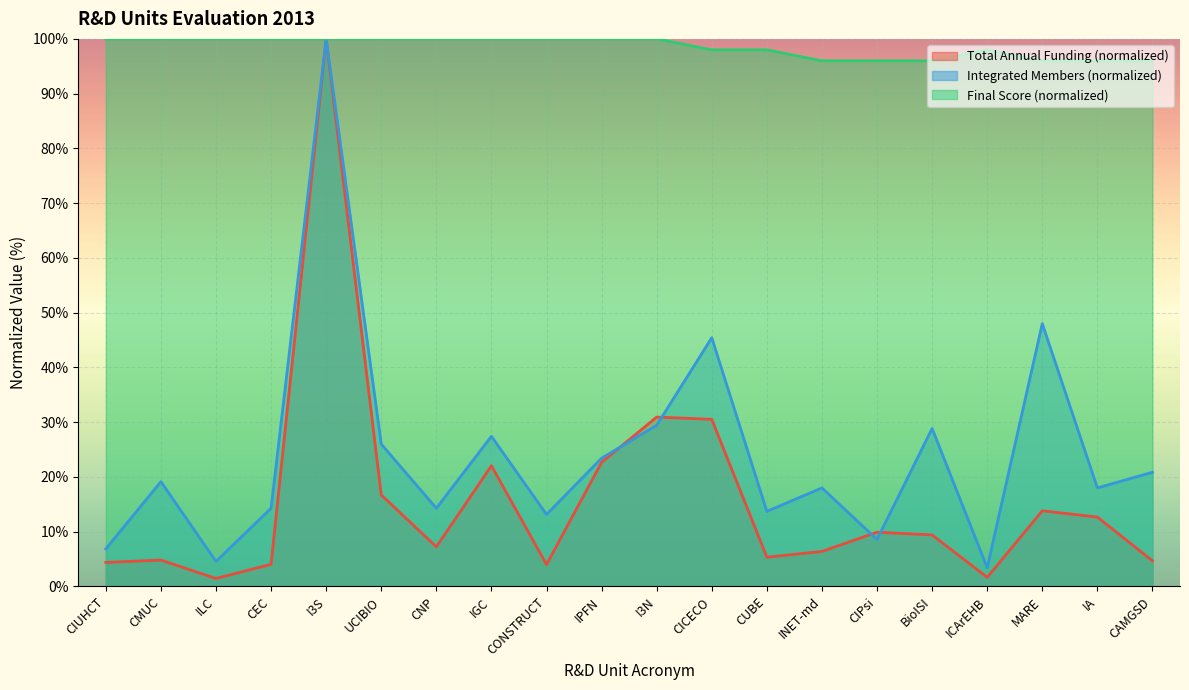

Reading right to left, extract all data points from this chart.

Total Annual Funding: CAMGSD=4.7	IA=12.7	MARE=13.8	ICArEHB=1.7	BioISI=9.4	CIPsi=9.9	INET-md=6.4	CUBE=5.3	CICECO=30.5	I3N=30.9	IPFN=22.7	CONSTRUCT=4.0	IGC=22.0	CNP=7.2	UCIBIO=16.7	I3S=100.0	CEC=4.1	ILC=1.5	CMUC=4.8	CIUHCT=4.4
Integrated Members: CAMGSD=20.9	IA=18.0	MARE=48.0	ICArEHB=3.4	BioISI=28.9	CIPsi=8.6	INET-md=18.0	CUBE=13.7	CICECO=45.4	I3N=29.4	IPFN=23.4	CONSTRUCT=13.1	IGC=27.4	CNP=14.3	UCIBIO=26.0	I3S=100.0	CEC=14.3	ILC=4.6	CMUC=19.1	CIUHCT=6.9
Final Score: CAMGSD=96.0	IA=96.0	MARE=96.0	ICArEHB=98.0	BioISI=96.0	CIPsi=96.0	INET-md=96.0	CUBE=98.0	CICECO=98.0	I3N=100.0	IPFN=100.0	CONSTRUCT=100.0	IGC=100.0	CNP=100.0	UCIBIO=100.0	I3S=100.0	CEC=100.0	ILC=100.0	CMUC=100.0	CIUHCT=100.0